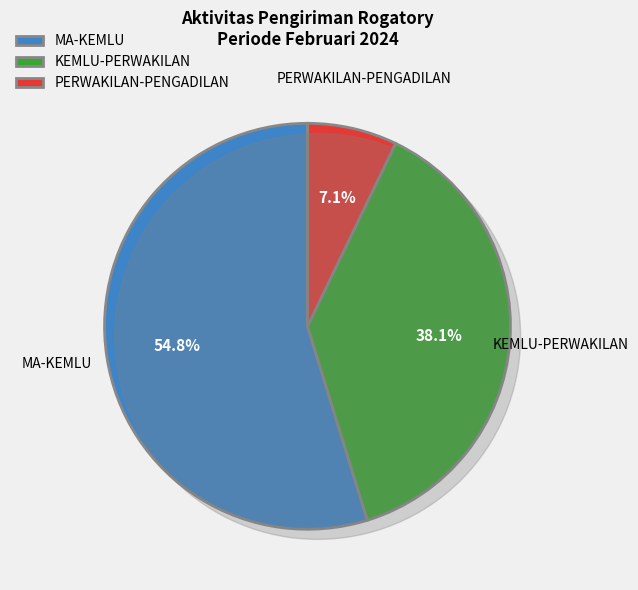

To the nearest percent, what is the difference between the KEMLU-PERWAKILAN and PERWAKILAN-PENGADILAN slice percentages?

31%